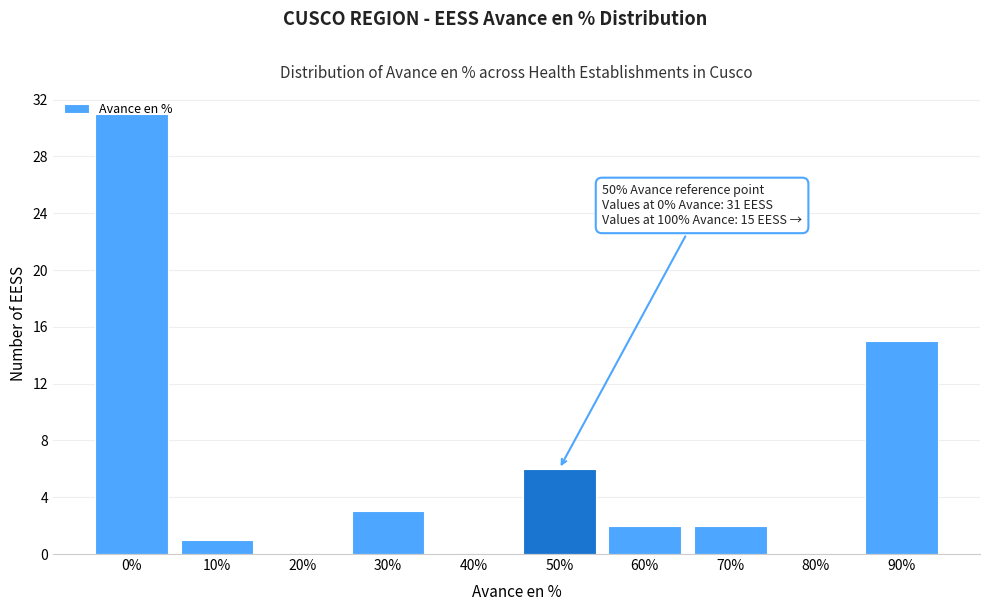

What is the greatest value displayed?

31